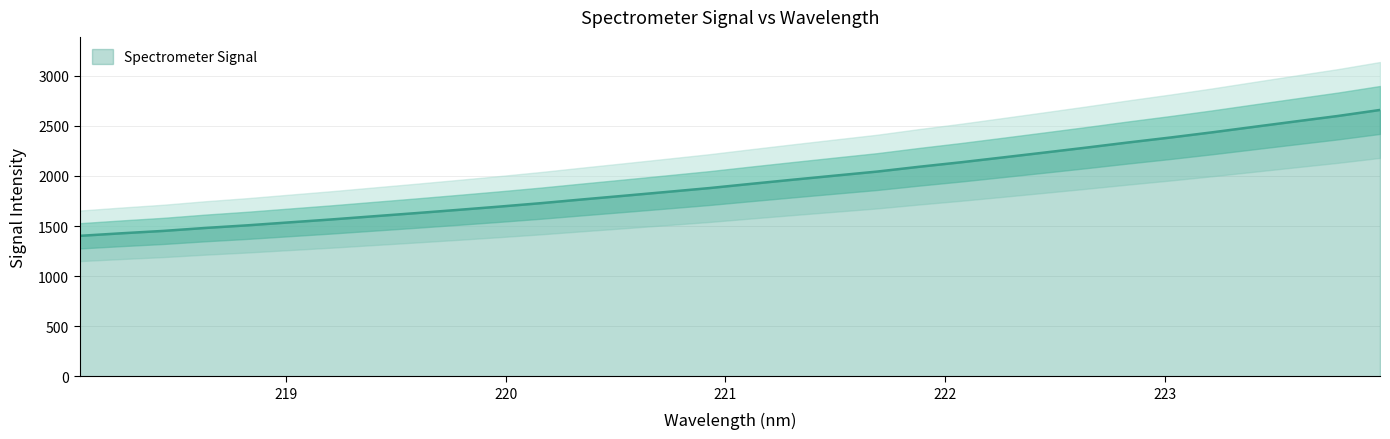

How many distinct data groups are displayed?

1